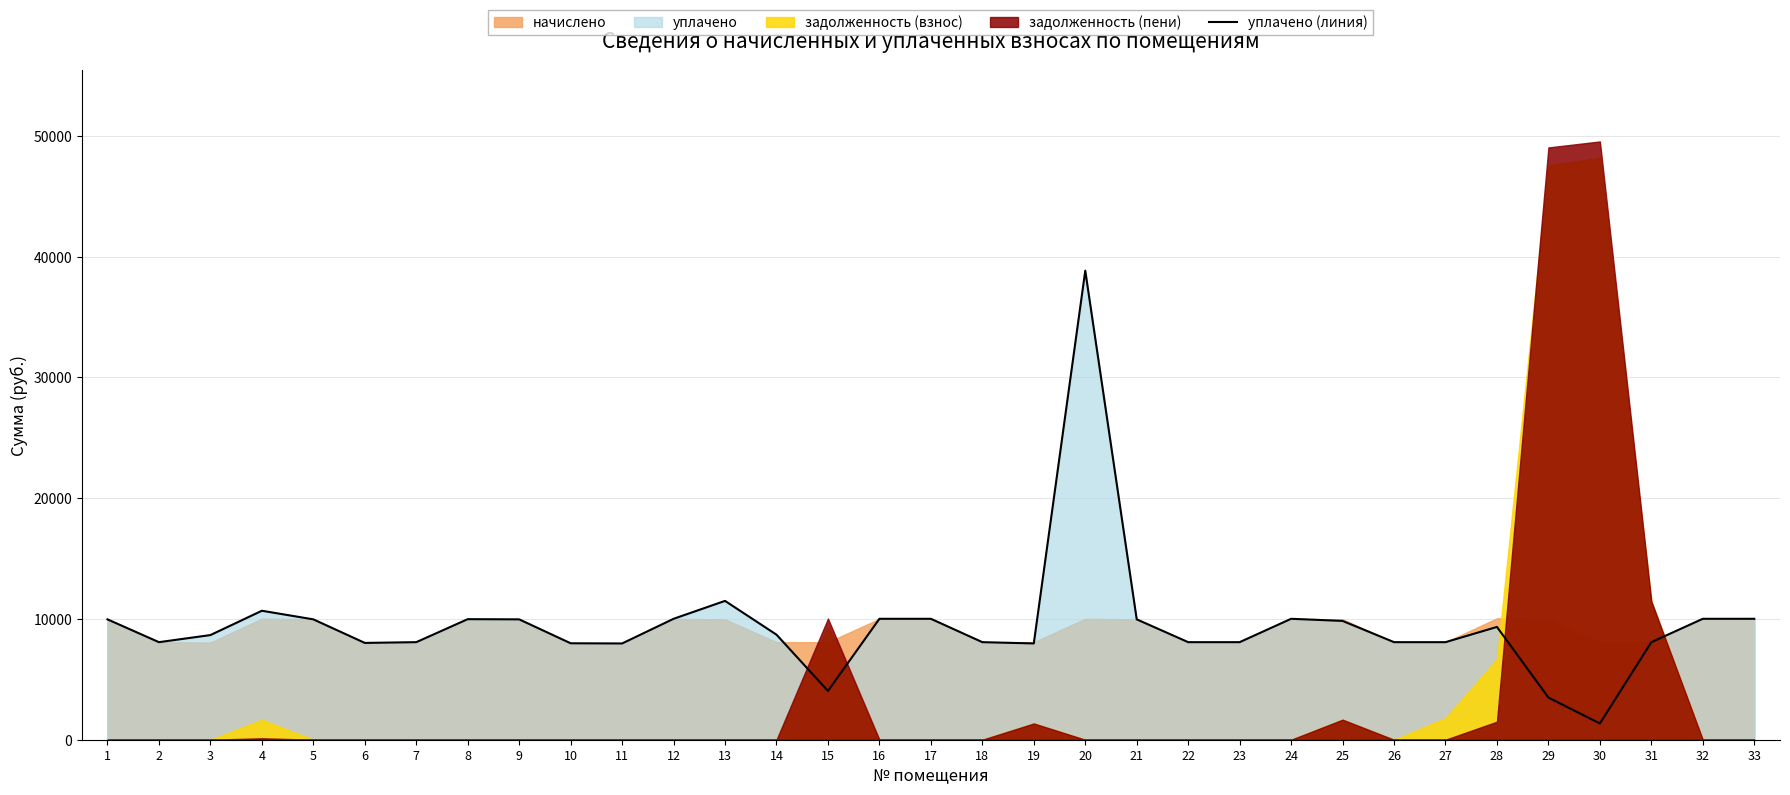

Where is the first local maximum?

4